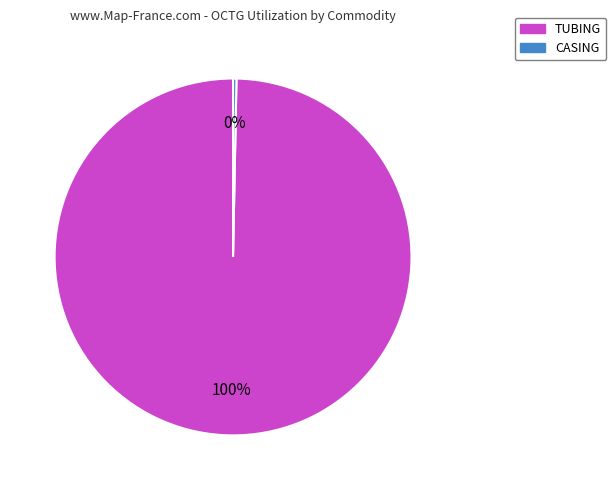

Is there a majority slice in this chart?

Yes